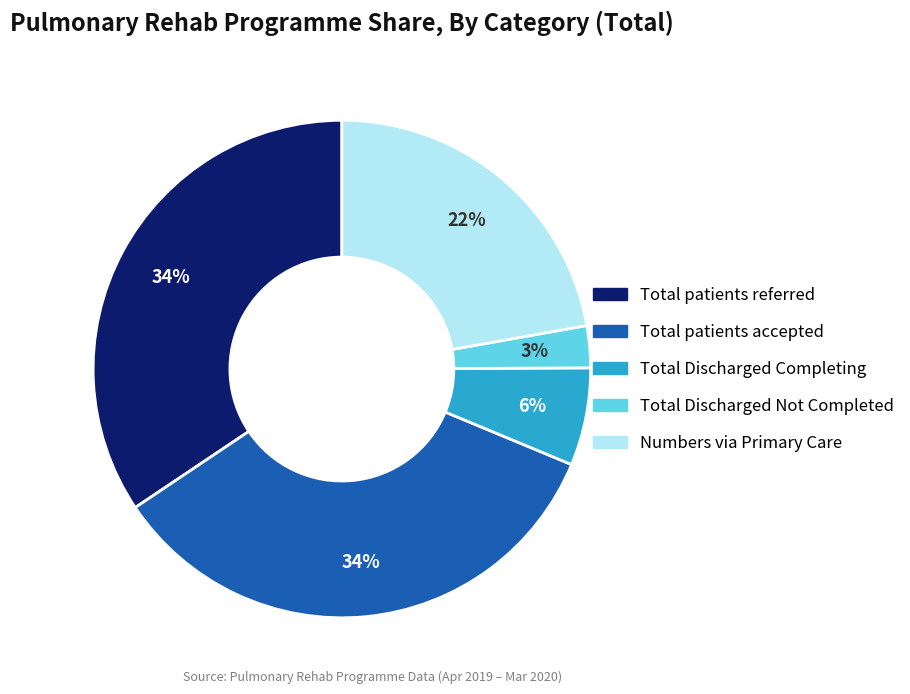

What is the ratio of the value at Total patients accepted to the value at Numbers via Primary Care?

1.5